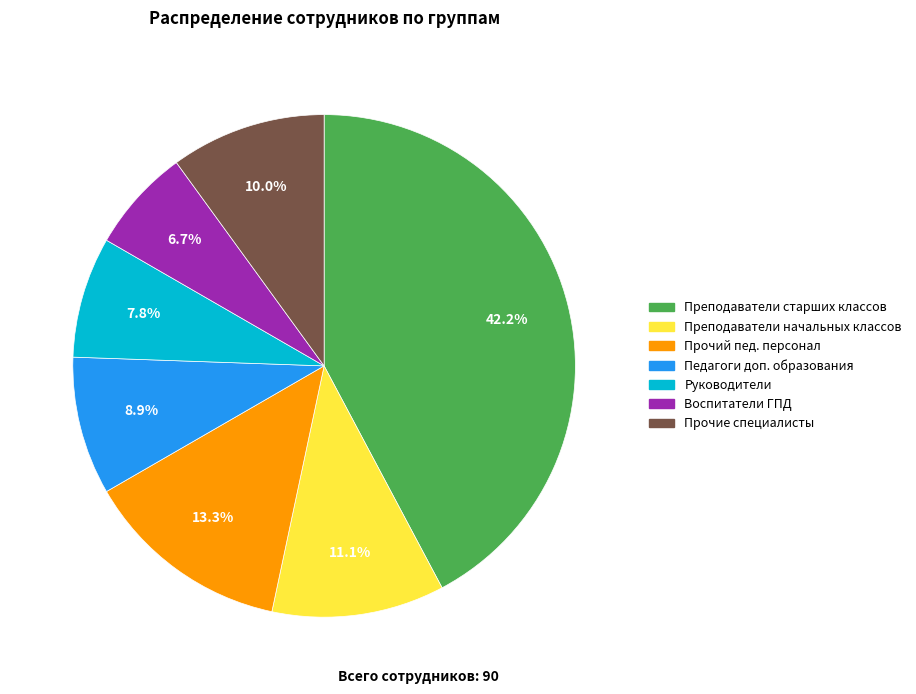

To the nearest percent, what is the difference between the largest and smallest slice percentages?

36%